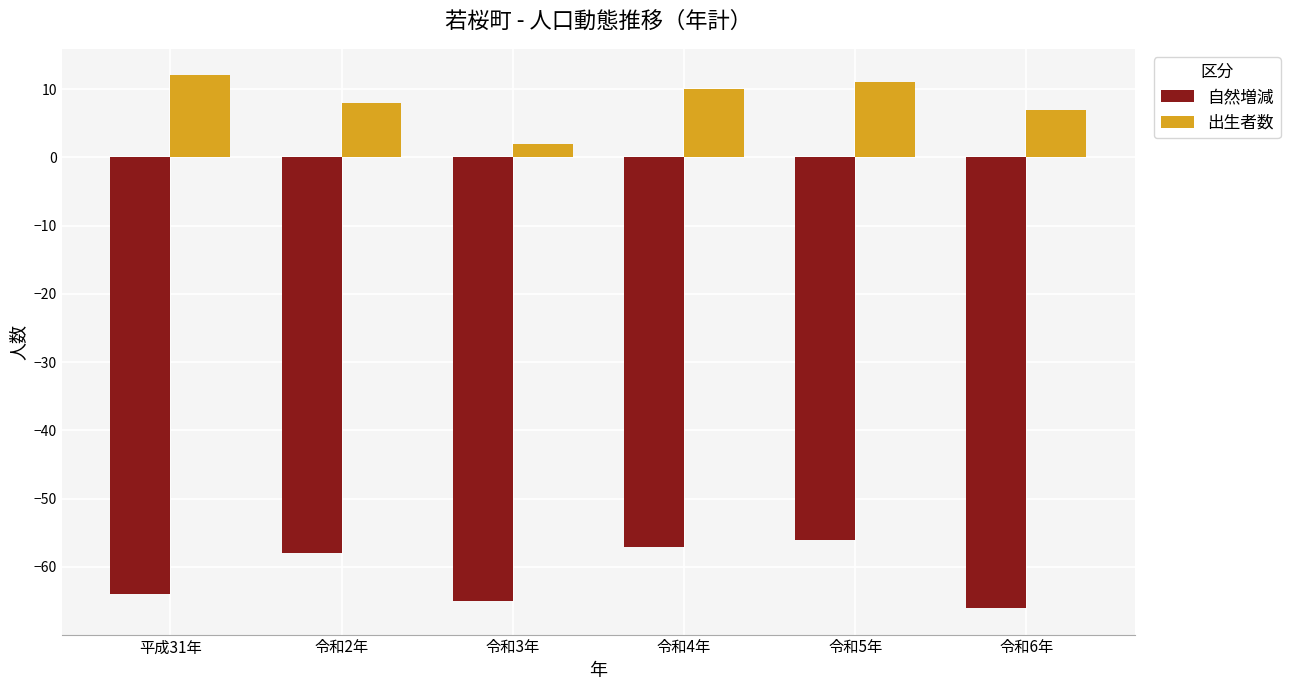

Which category has the lowest value across all series?

令和6年